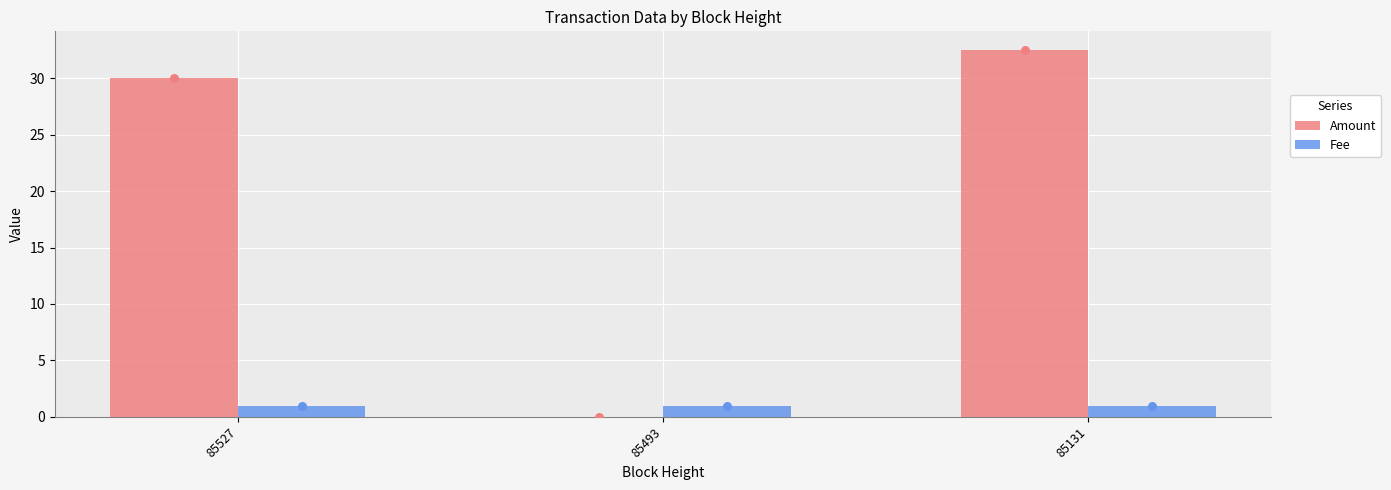

Which series has the widest spread of Y values?

Amount